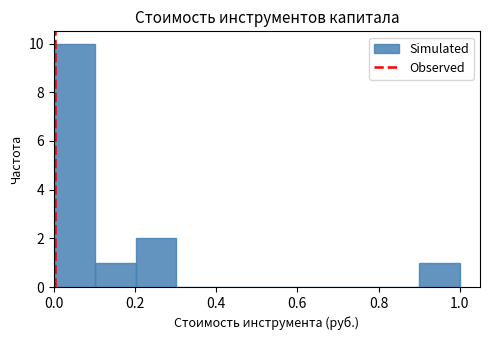

Which range on the x-axis has the tallest bar?

0.0 to 0.1